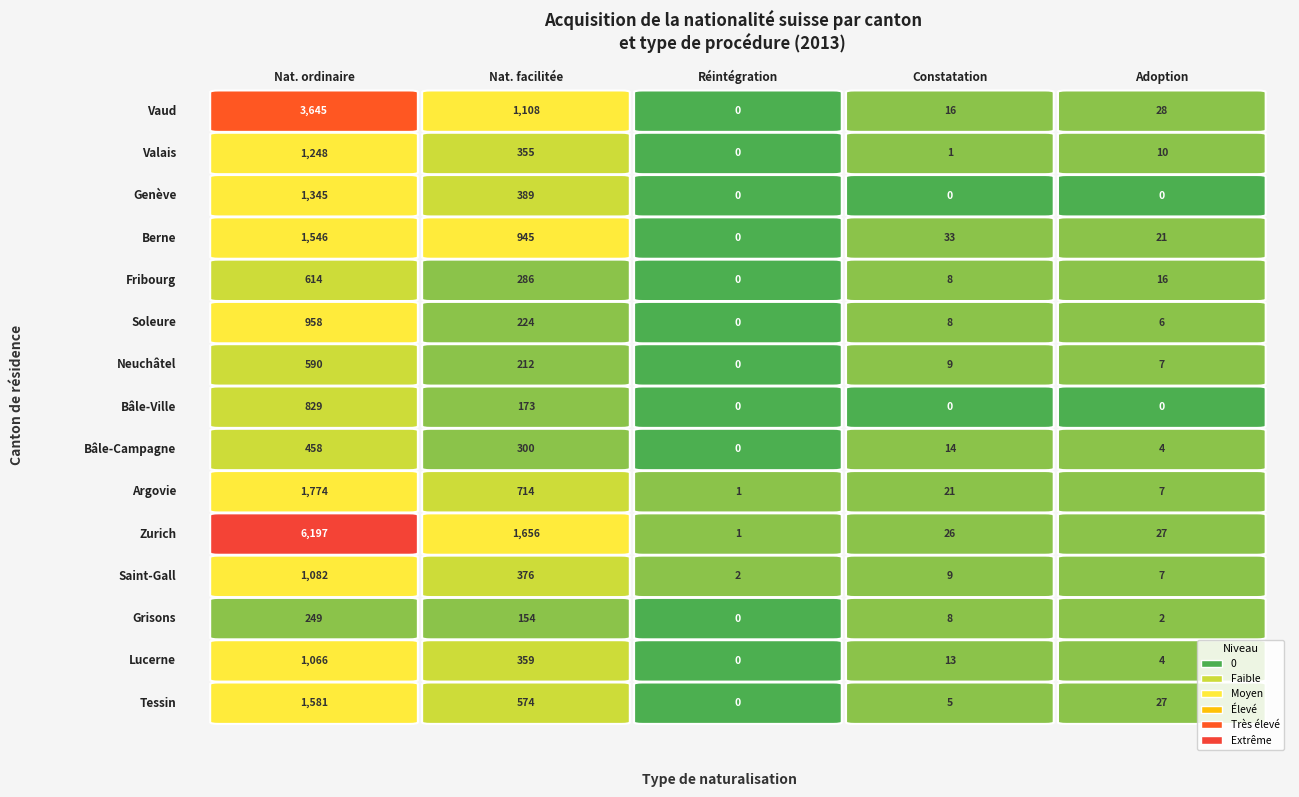

Is it true that Bâle-Ville equals -344 at 2?

False